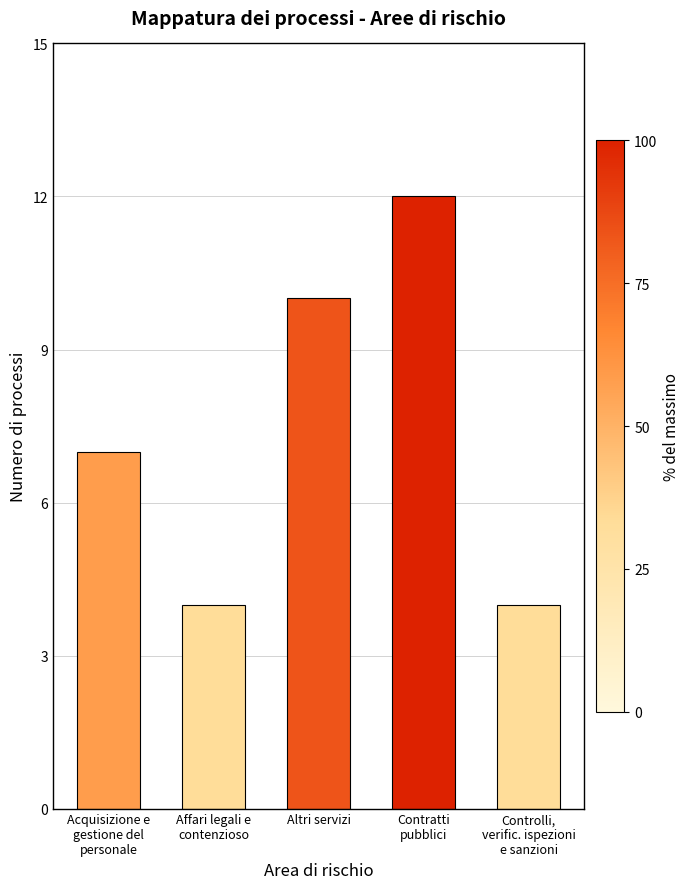

Reading left to right, what are all the values shown in this chart?

7	4	10	12	4